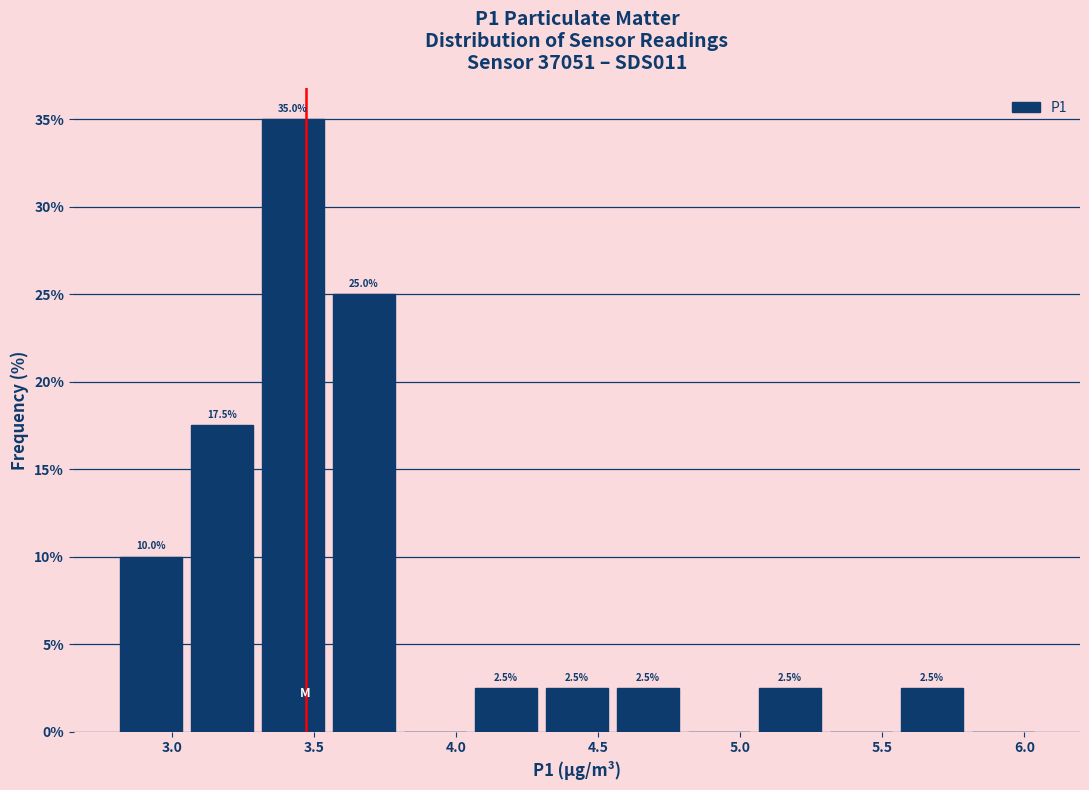

Over which range of the x-axis is the bar tallest?

3.30 to 3.55